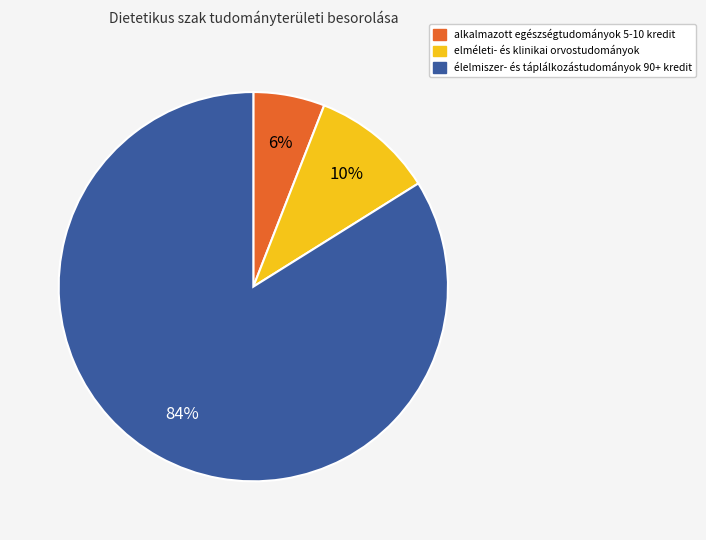

Combined, do élelmiszer- és táplálkozástudományok 90+ kredit and elméleti- és klinikai orvostudományok account for over 50%?

Yes